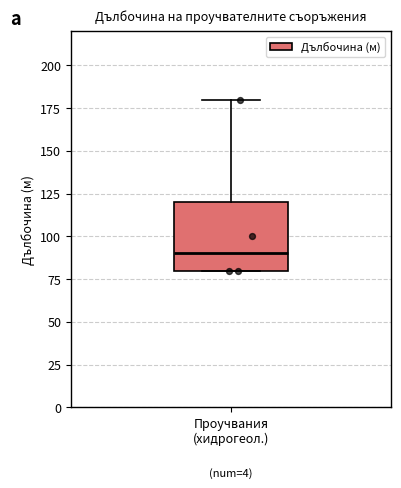

Where does the median line of the box for Проучвания (хидрогеол.) sit on the y-axis? The values are not printed on the chart, so give them approximately, as read against the axis.

90